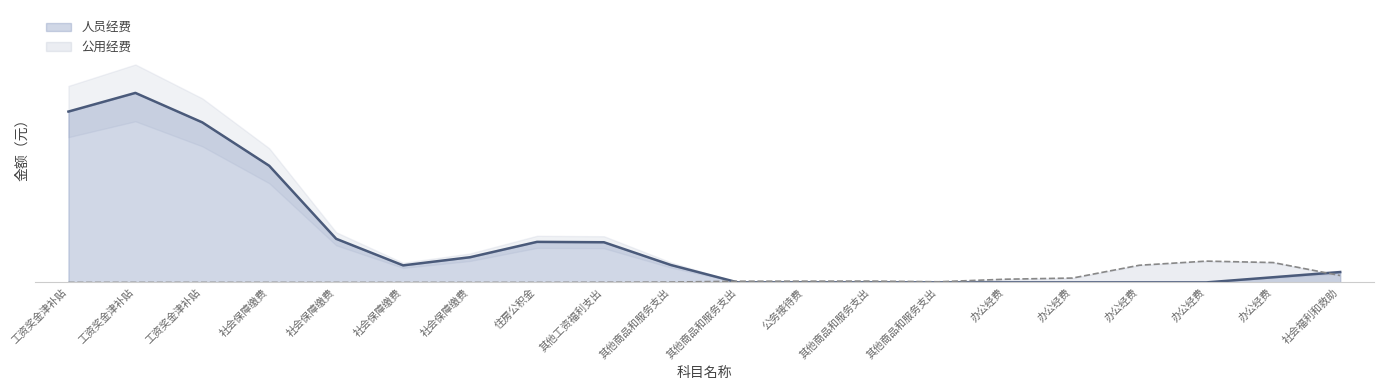

What is the difference between the second highest and minimum values?

56.3